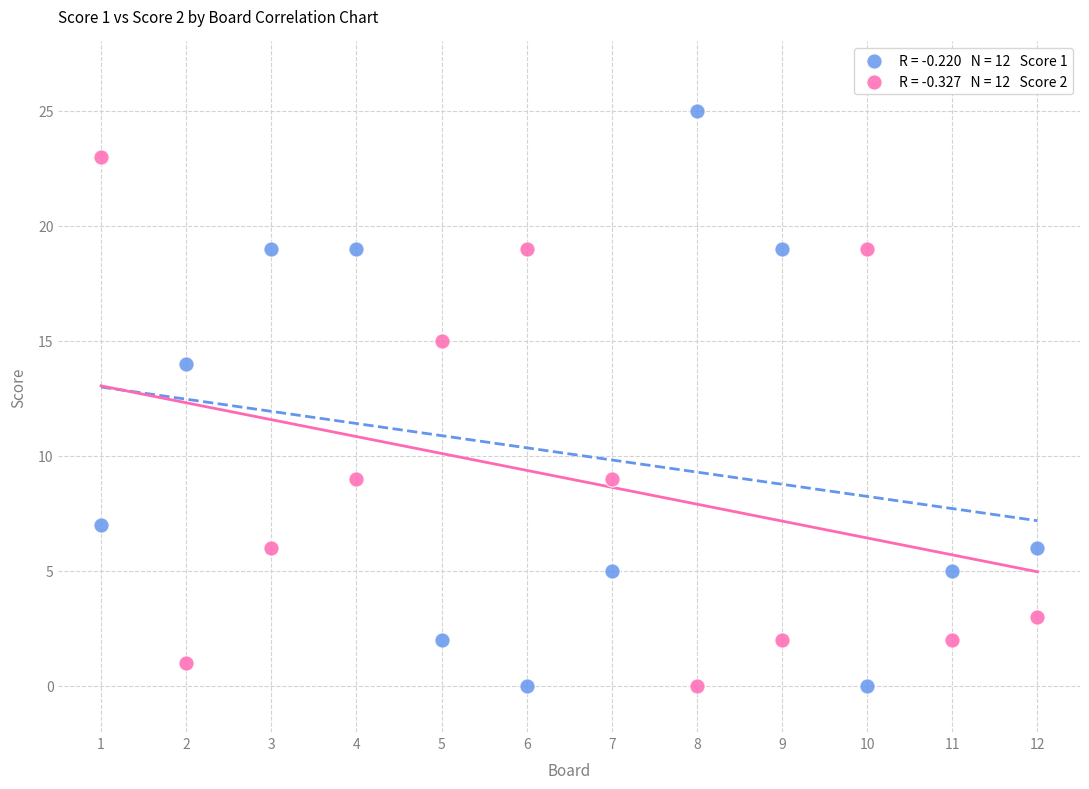

Across all data points, what is the range of Y values (max minus min)?

25